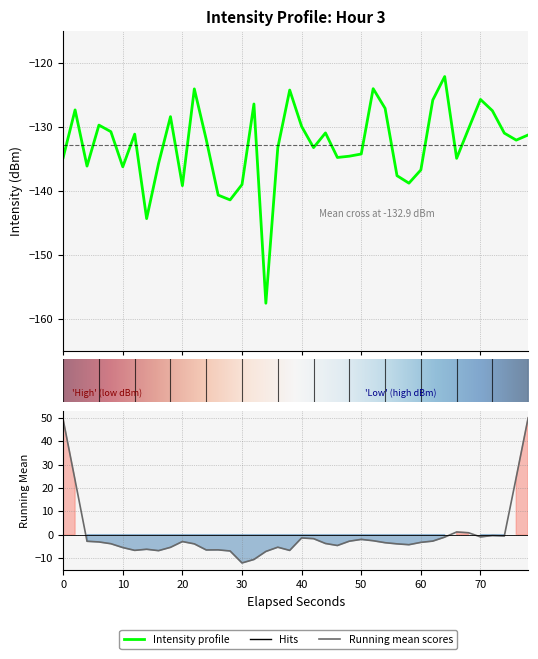

Is it true that the value at 39 is -38.0?

False